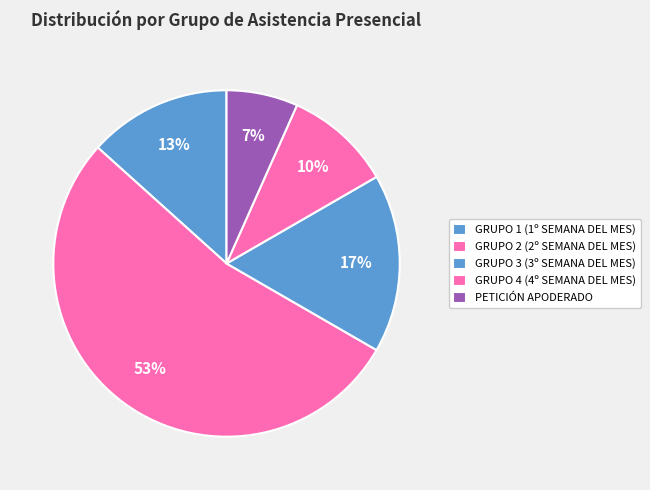

Count the number of slices in the pie.

5